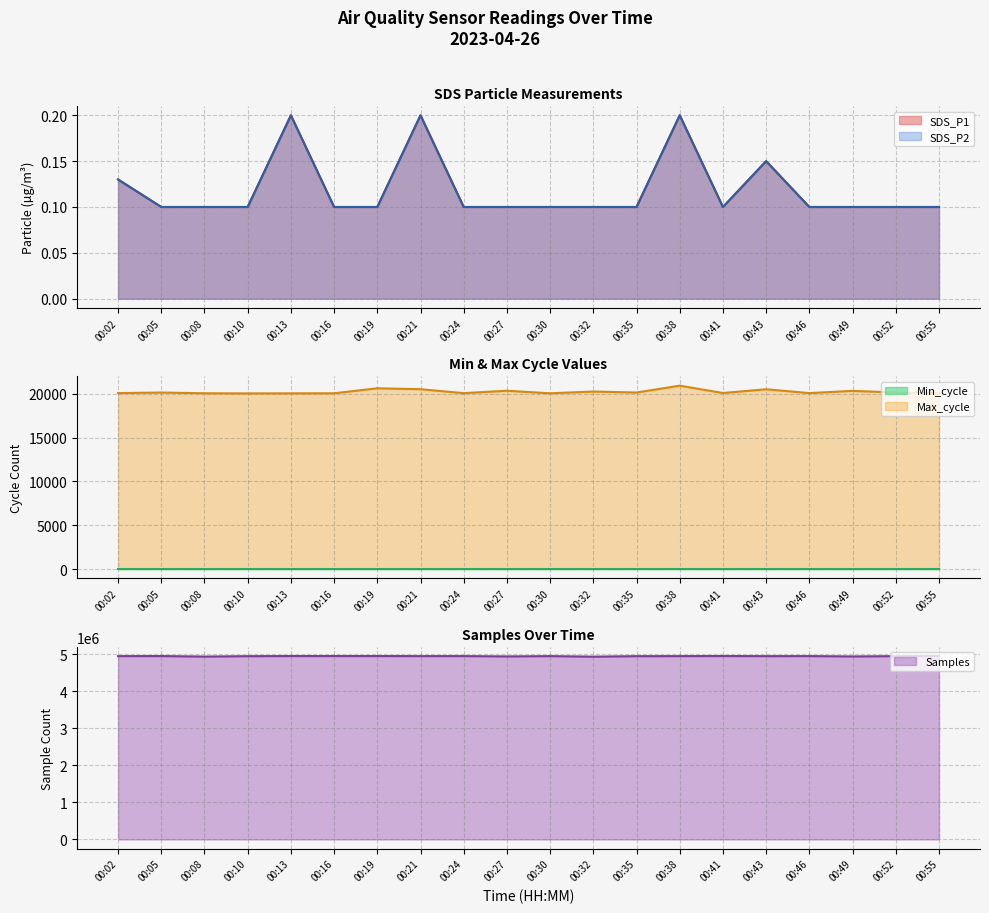

Is it true that Samples equals 4938510.0 at 00:49?

True